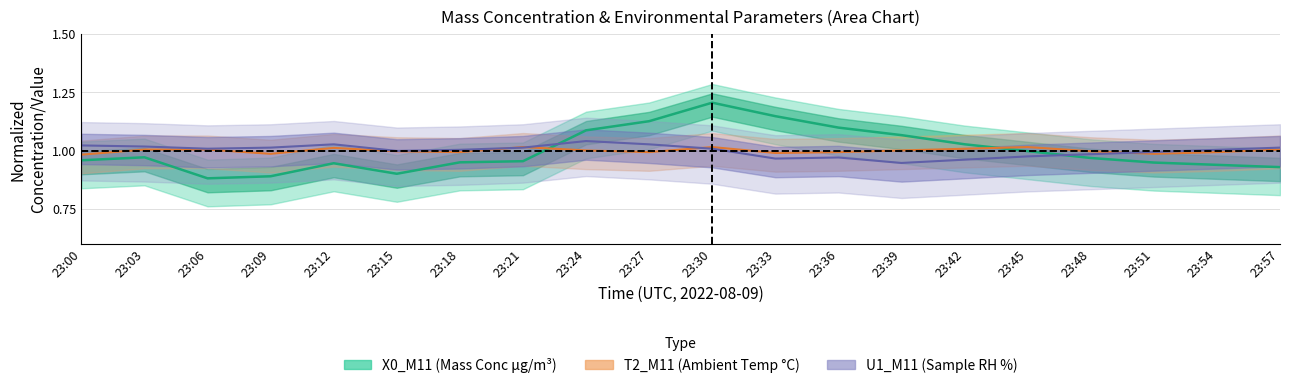

Where is the first local minimum for U1_M11?

23:06